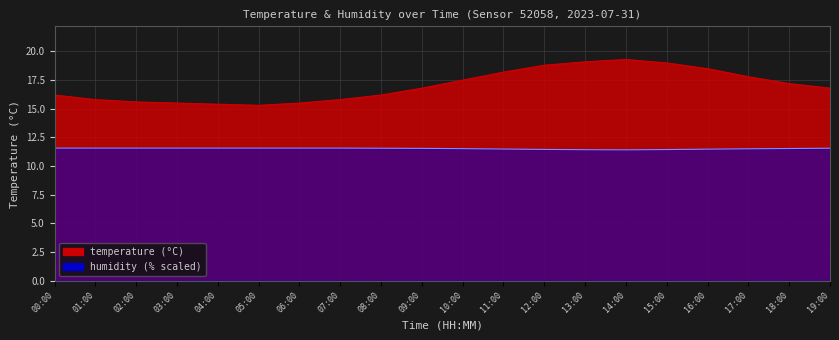

How many humidity values are between 11 and 12?

20